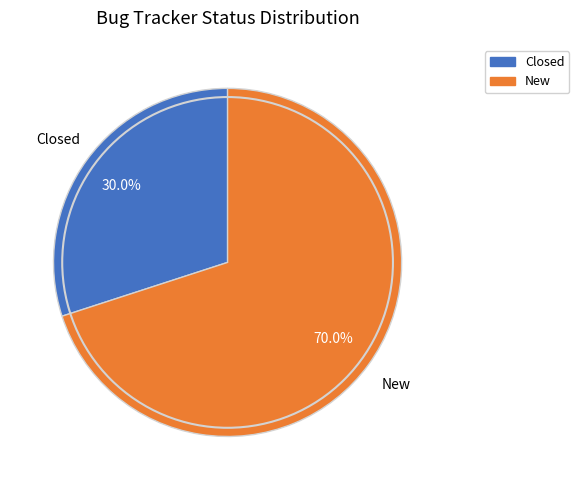

Count the number of slices in the pie.

2